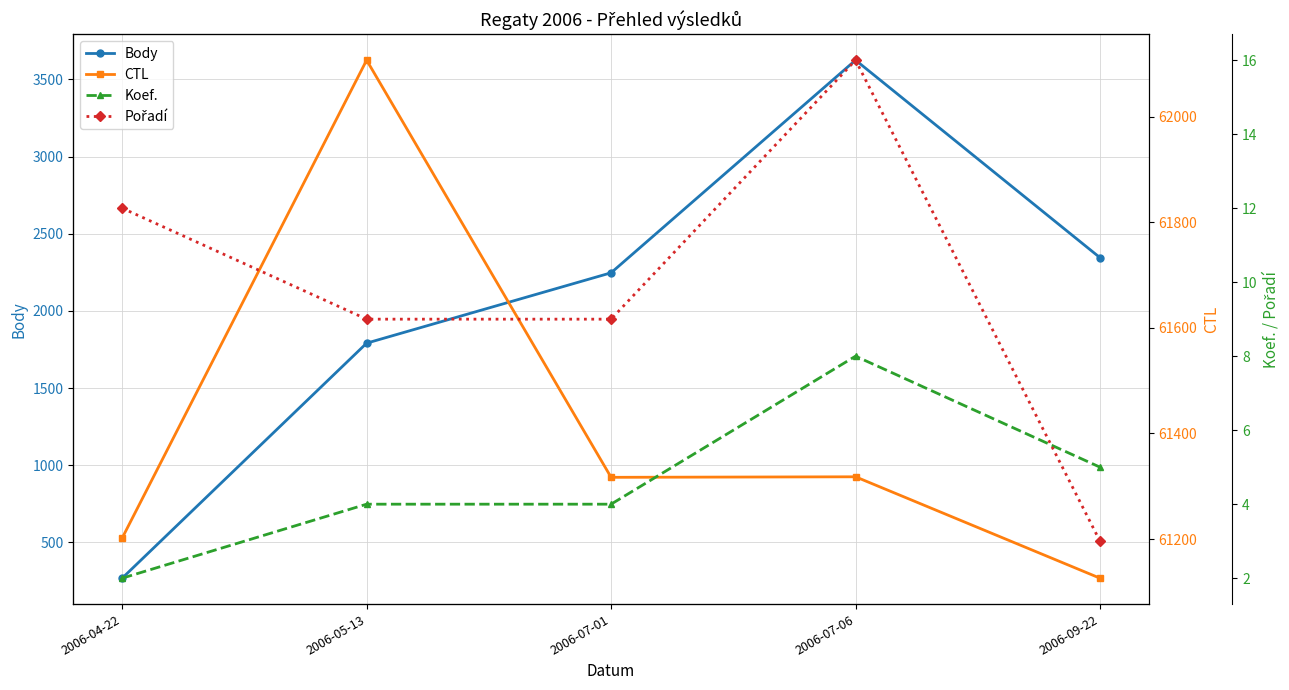

What is the label of the 3rd point from the right?

2006-07-01